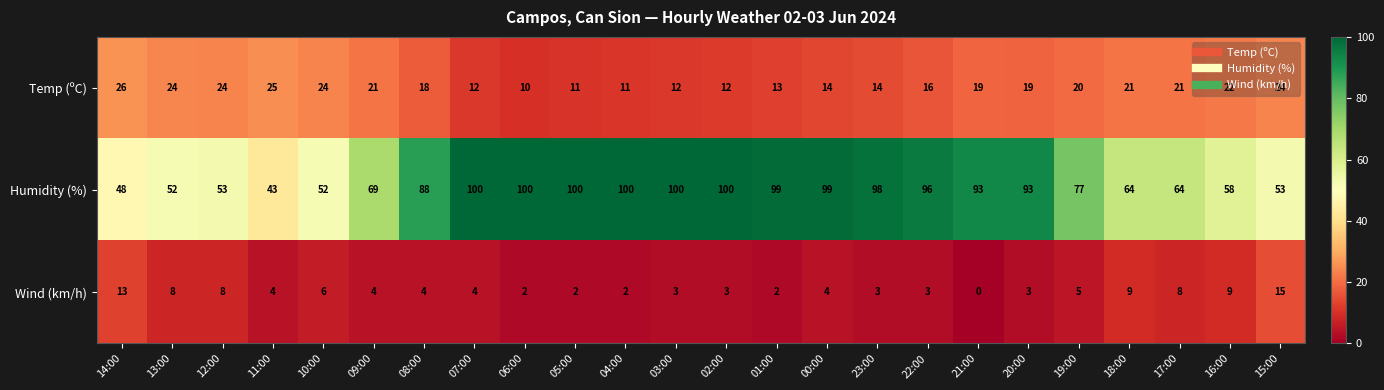

Which series has the widest spread of values?

Humidity (%)